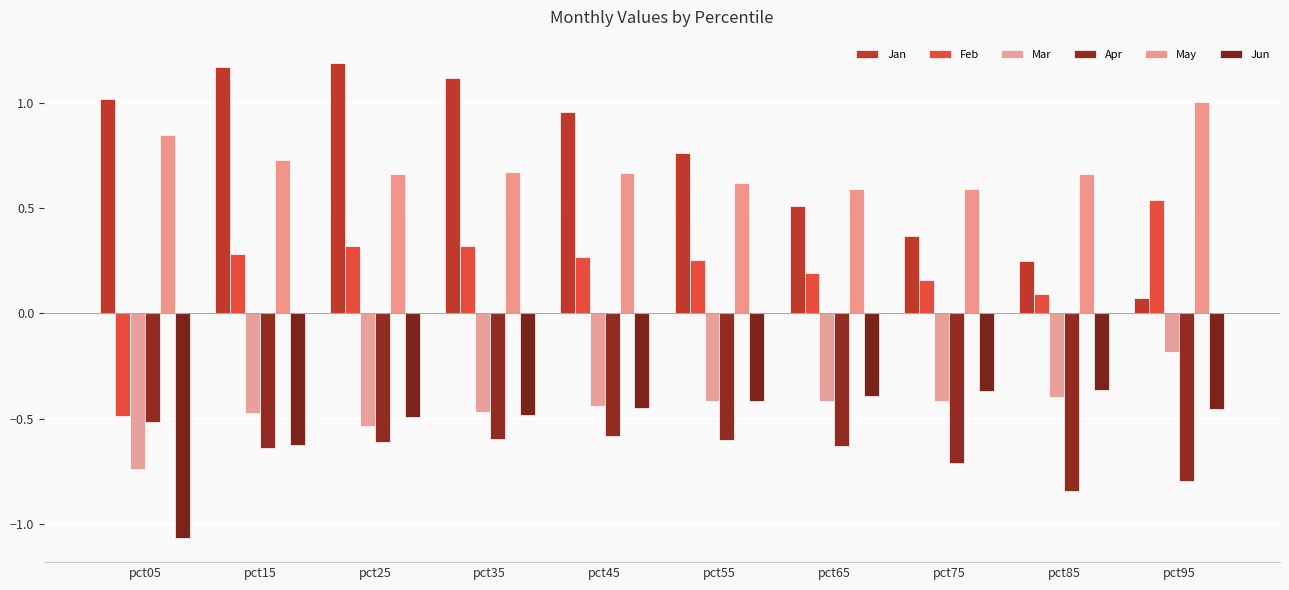

The value of Mar at pct25 is -0.5. True or false?

True